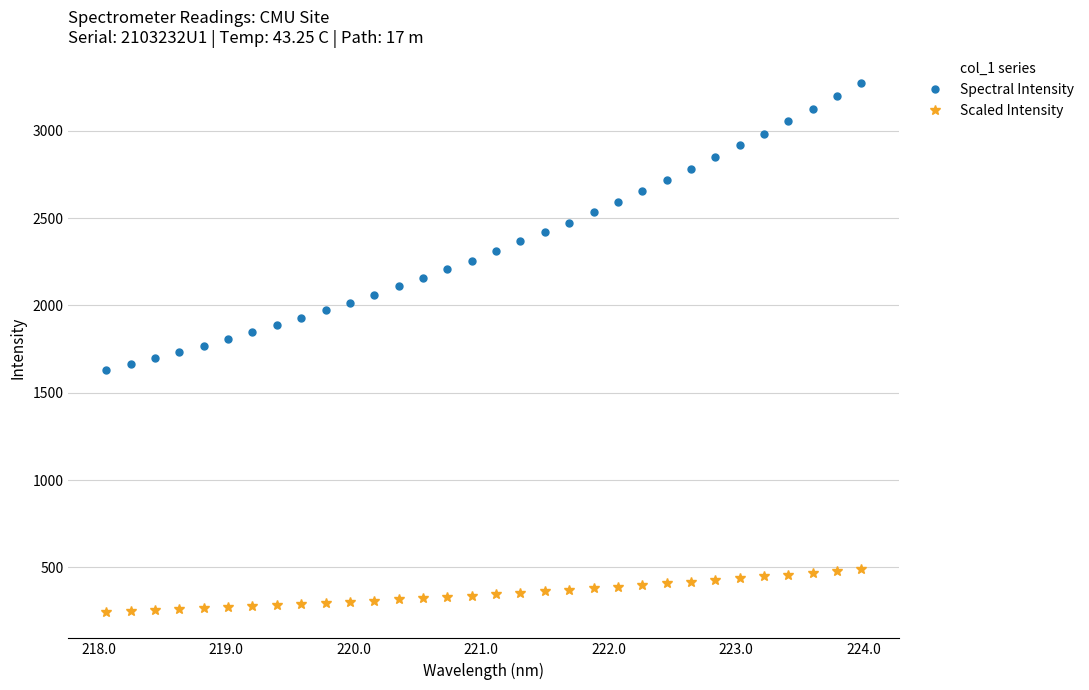

What is the minimum value for Scaled Intensity?

244.7